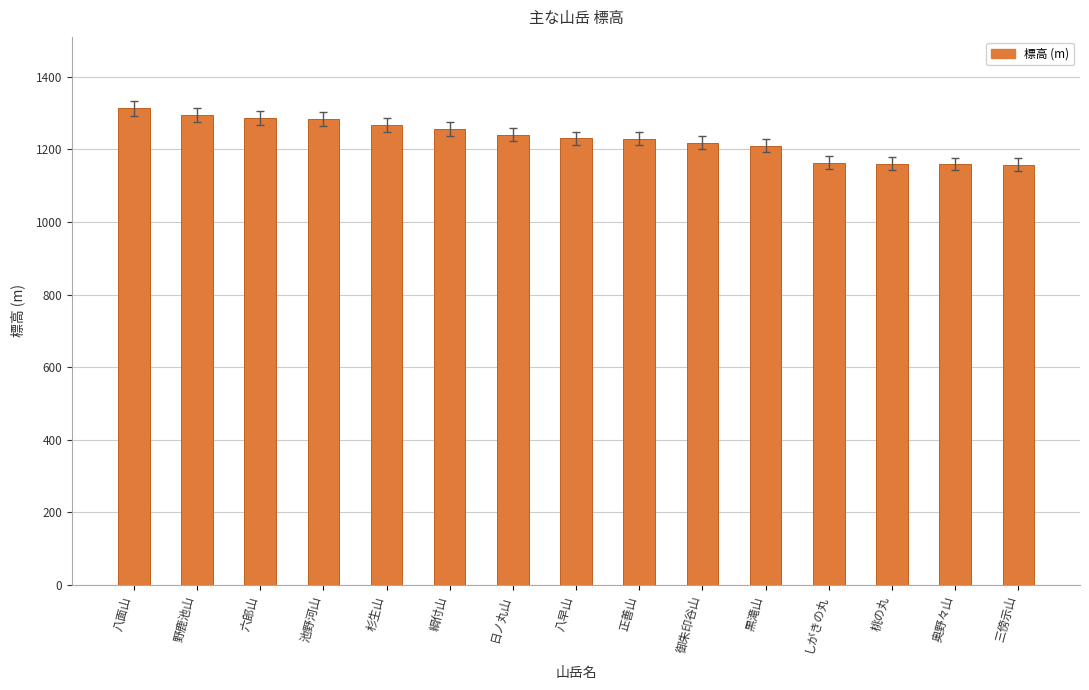

Is it true that the value at 日ノ丸山 is 1733.7?

False